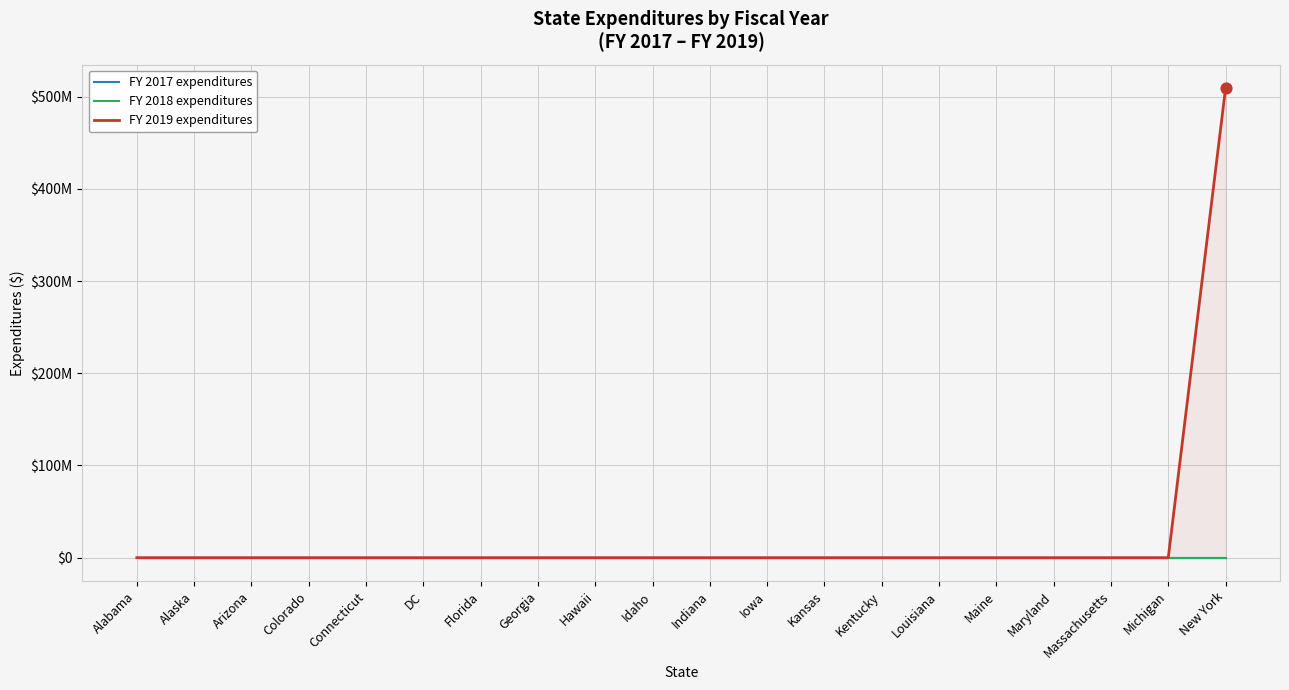

At how many categories does at least one series exceed 357258574?

1